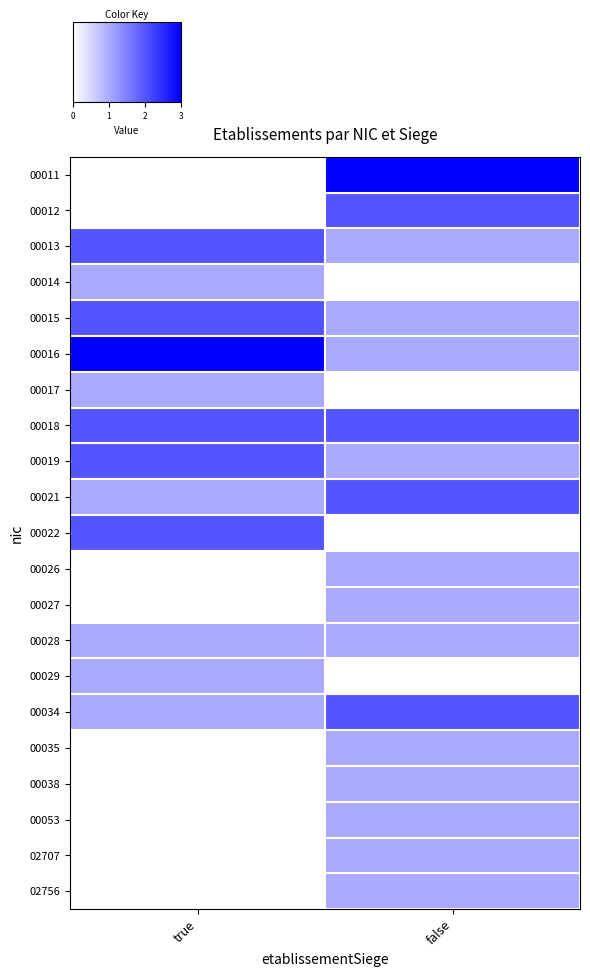

Rank the series by their maximum value, from lowest to highest.

00014, 00017, 00026, 00027, 00028, 00029, 00035, 00038, 00053, 02707, 02756, 00012, 00013, 00015, 00018, 00019, 00021, 00022, 00034, 00011, 00016